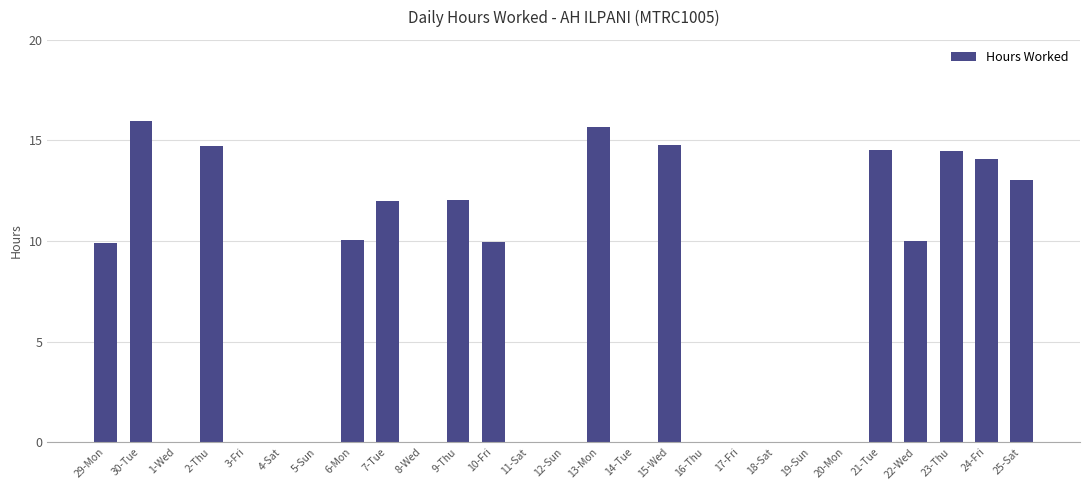

What is the maximum value shown in the chart?

16.0